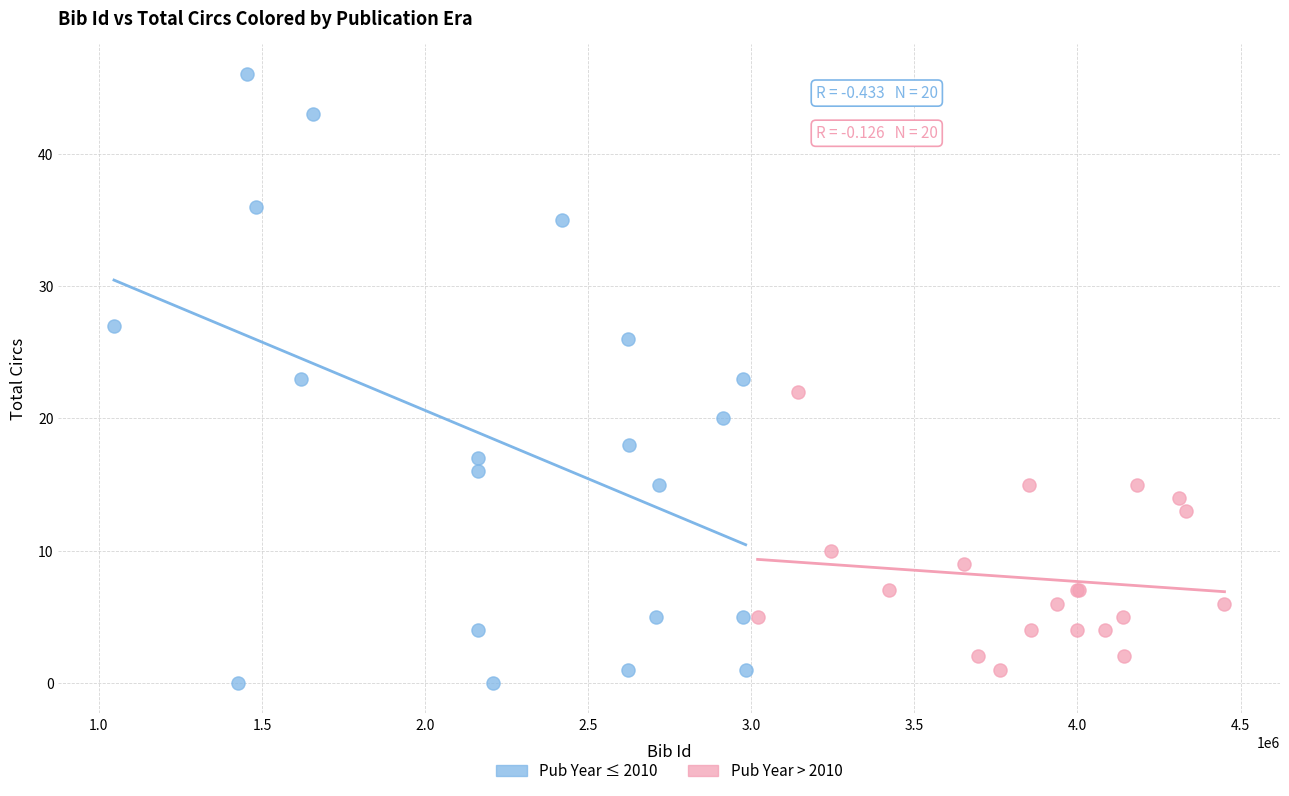

Which series contains the highest Y value?

Pub Year ≤ 2010